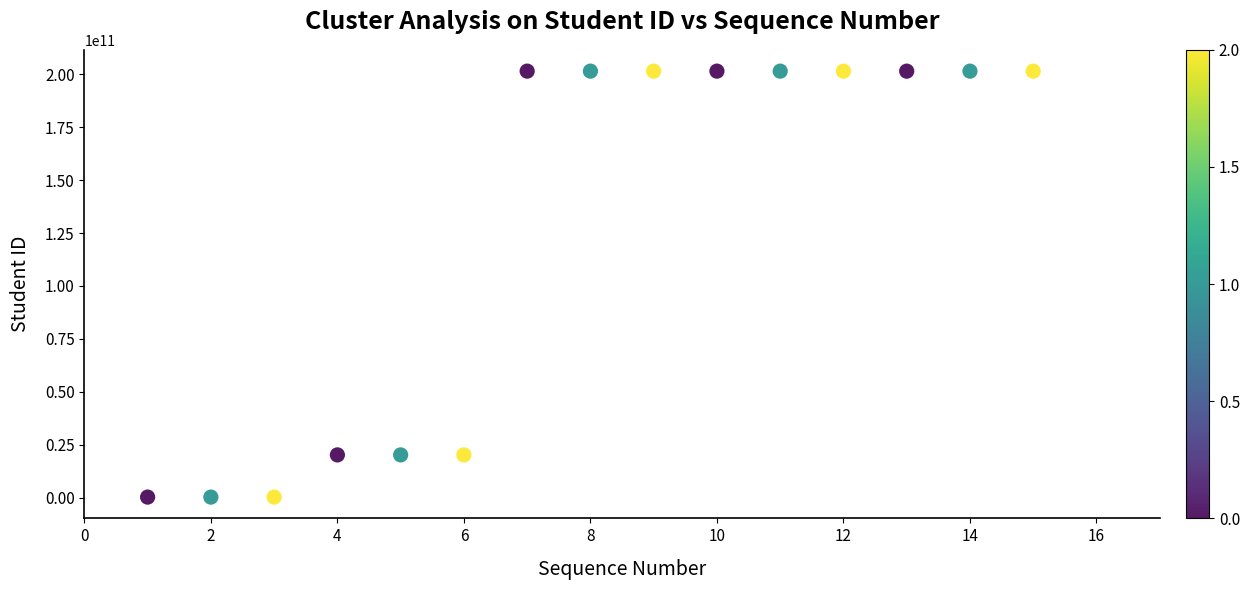

What is the range of X values (max minus min)?

14